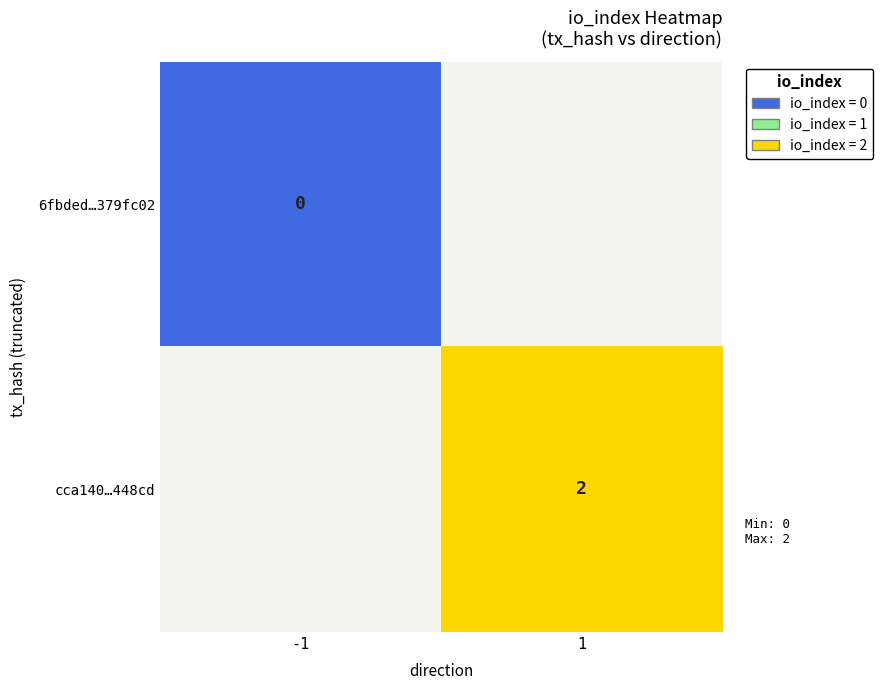

What is the greatest value displayed?

2.0